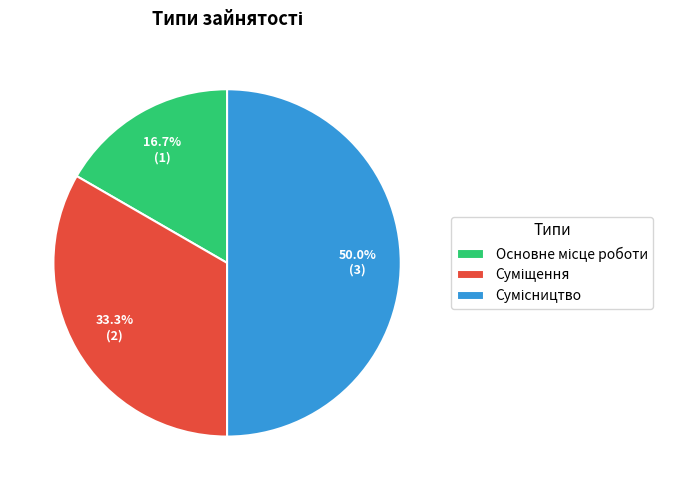

How many slices are in this pie chart?

3